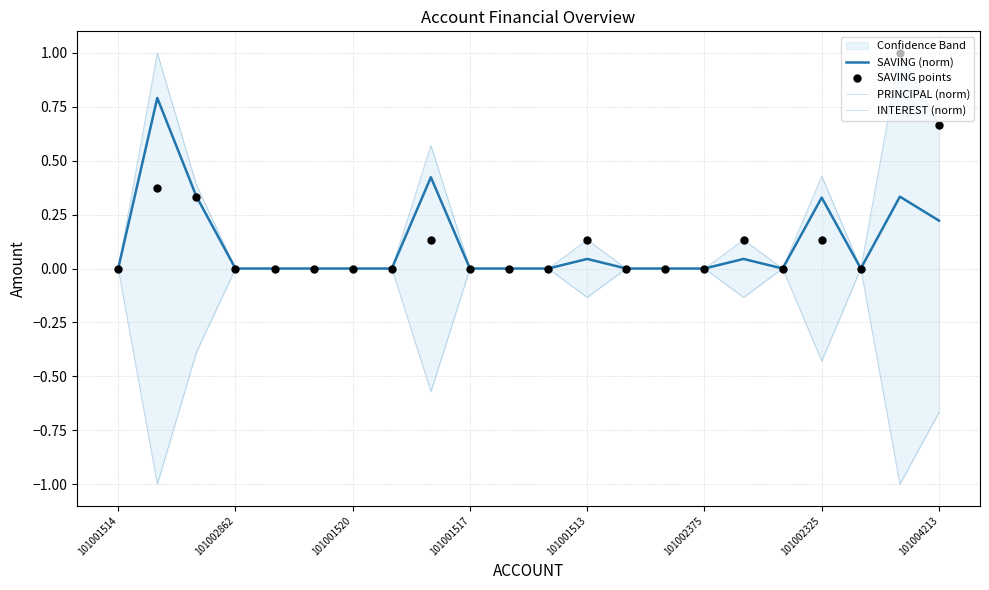

Which series has the widest spread of Y values?

PRINCIPAL (norm)